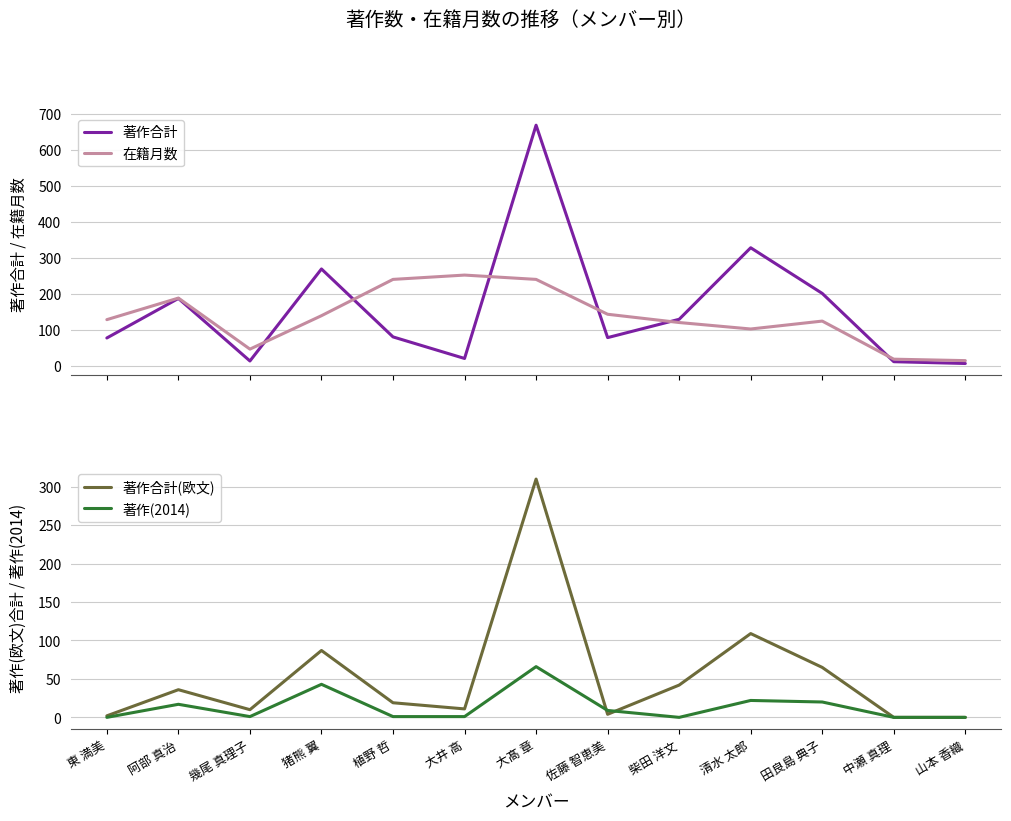

What is the label of the 7th point from the right?

大髙 章